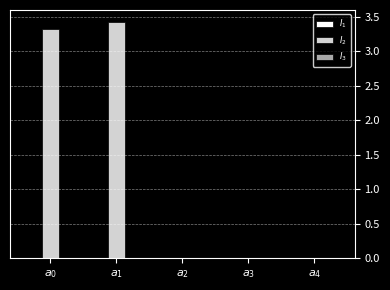

Count the number of data series in this chart.

3